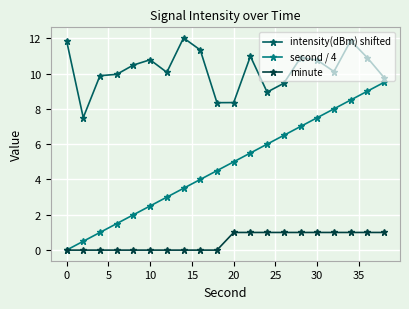

What is the value of the intensity(dBm) shifted point at the 6th from the left?

10.8